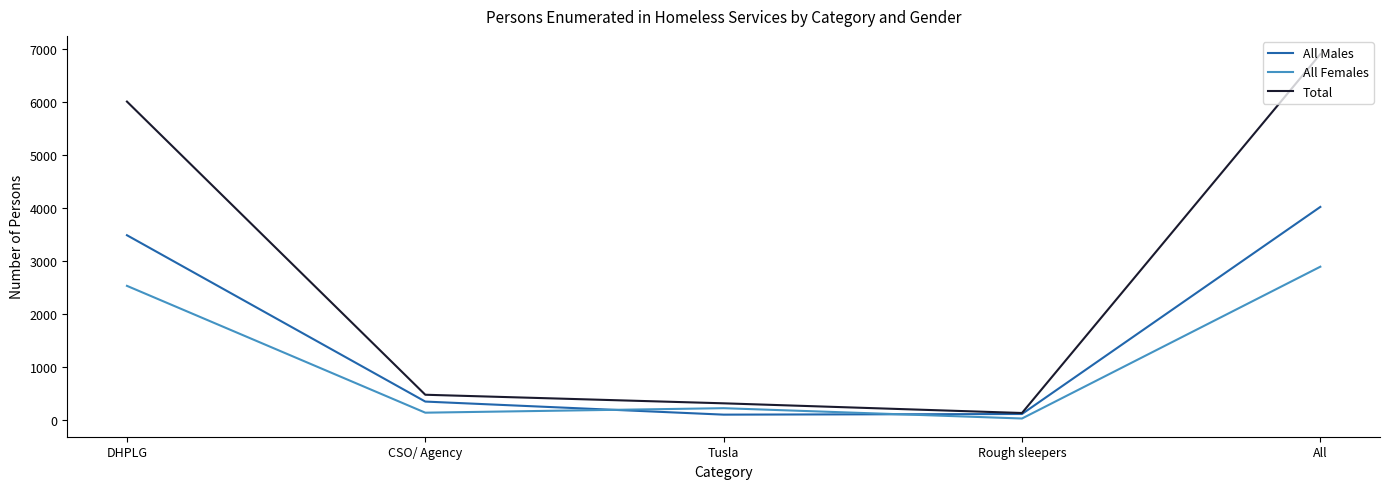

What is the difference between the maximum and minimum values in the All Males series?

3926